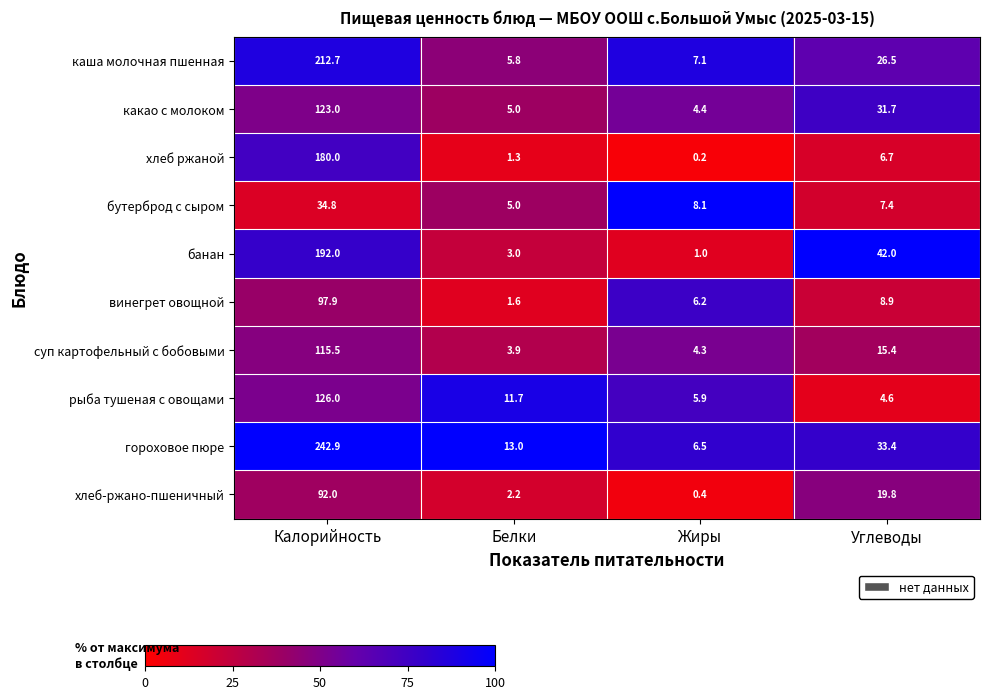

Rank the series at Жиры from highest to lowest value.

бутерброд с сыром, каша молочная пшенная, гороховое пюре, винегрет овощной, рыба тушеная с овощами, какао с молоком, суп картофельный с бобовыми, банан, хлеб-ржано-пшеничный, хлеб ржаной